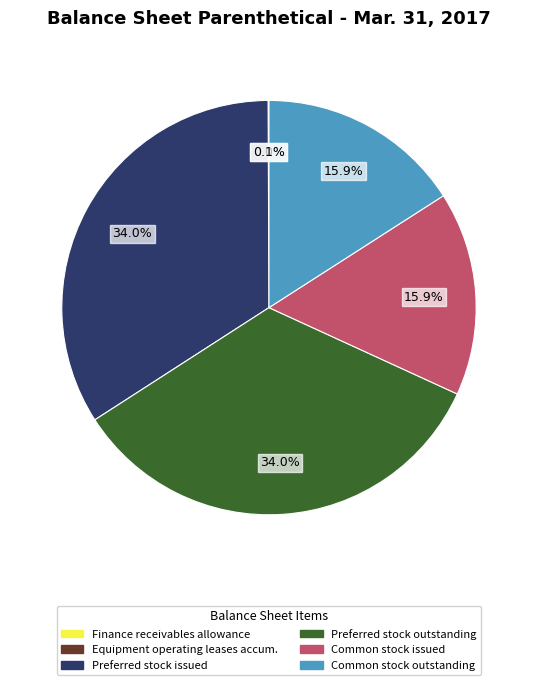

Is there a majority slice in this chart?

No